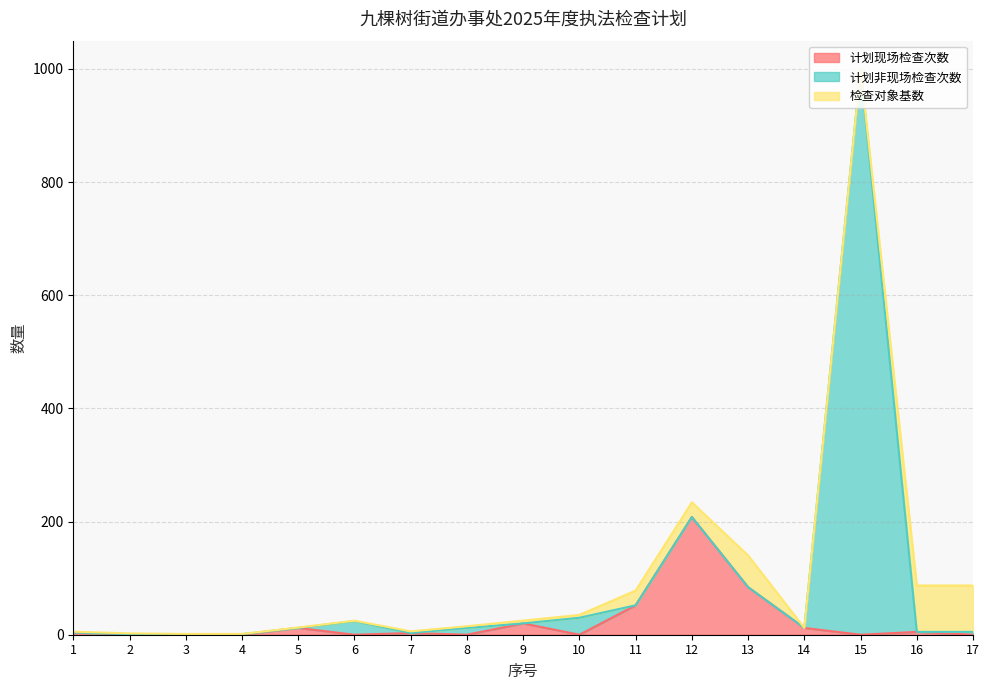

In 计划现场检查次数, how many points are lower than both neighbors (excluding endpoints)?

6